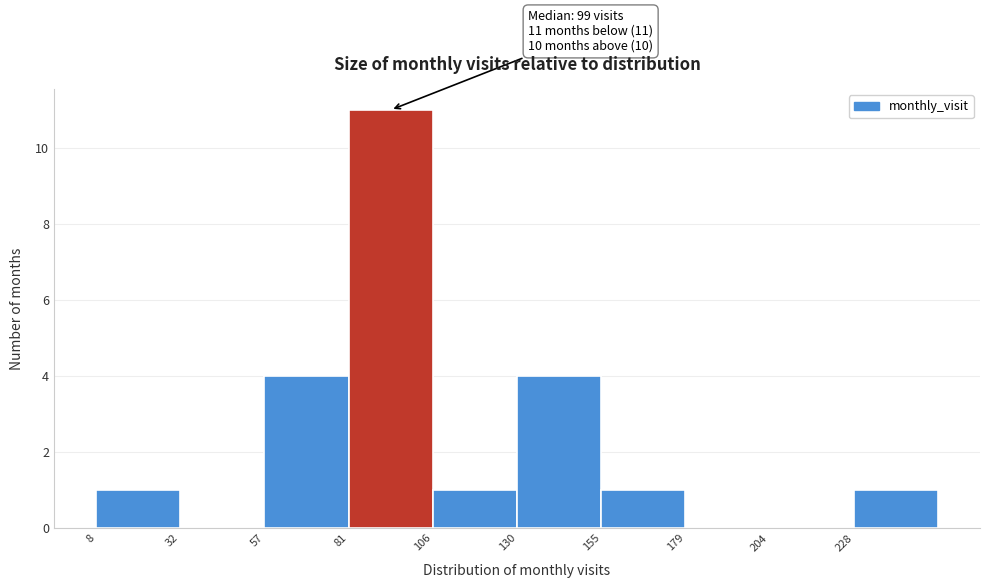

Over which range of the x-axis is the bar tallest?

81.5 to 106.0